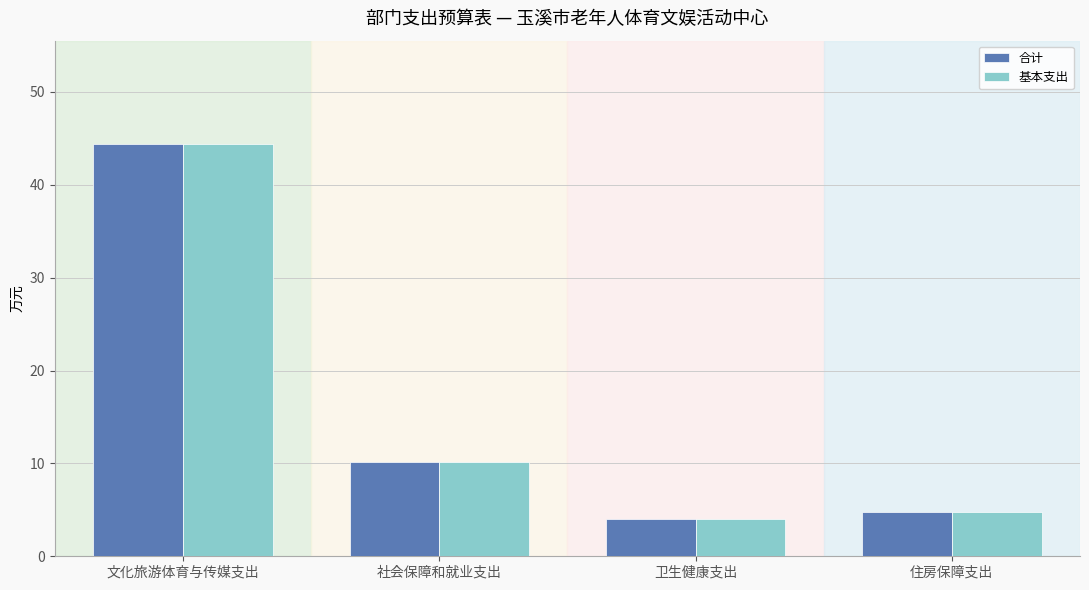

What is the minimum value for 基本支出?

4.0